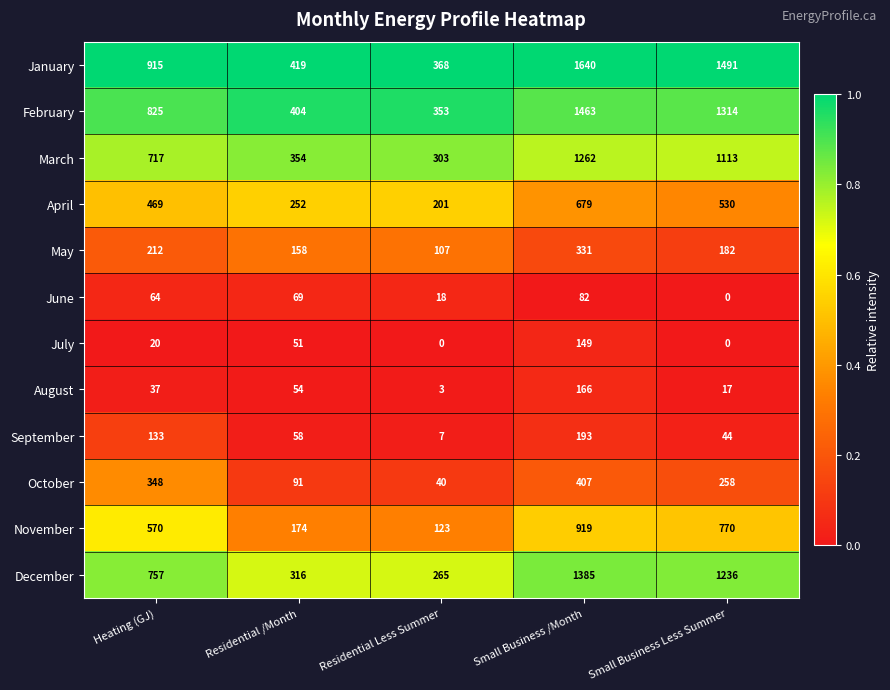

True or false: May has a value of 35 at Residential Less Summer.

False